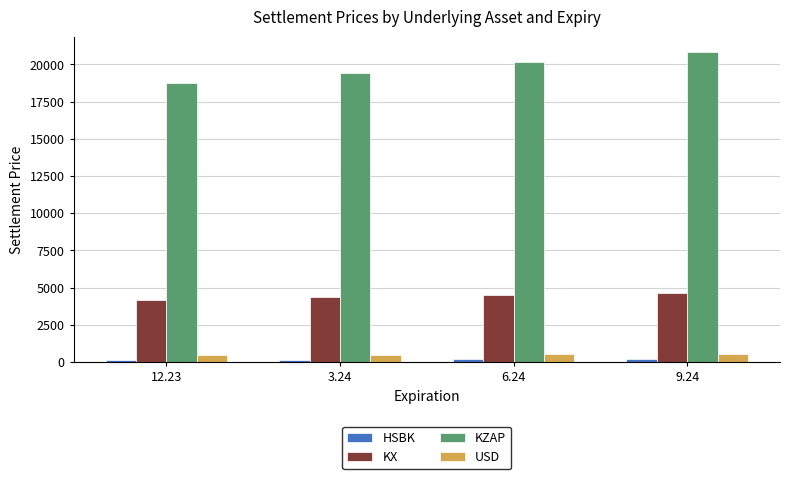

How many values in the USD series are below 506?

2